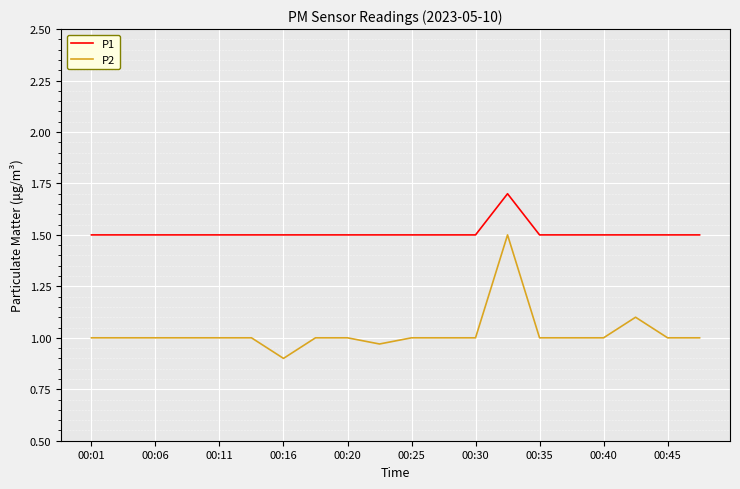

True or false: P2 and P1 cross at least once.

False